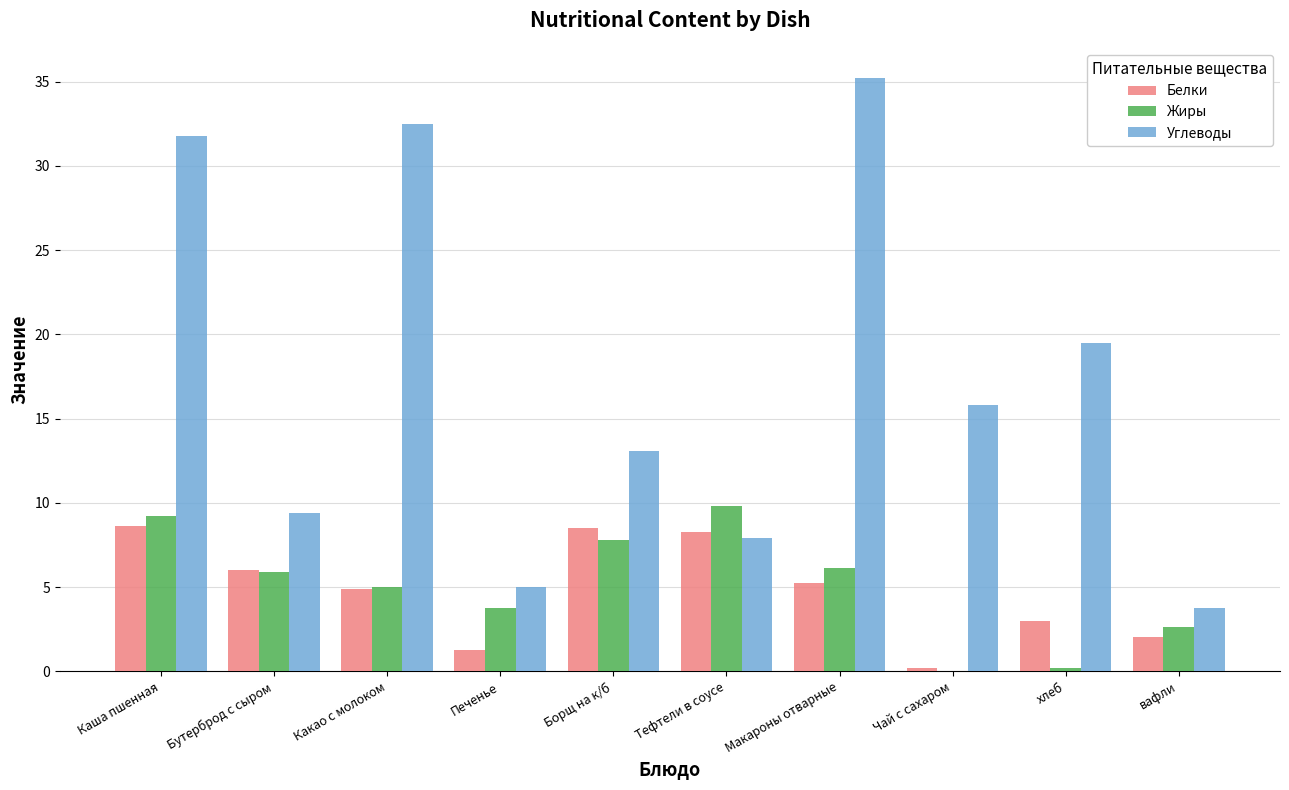

Which series has the widest spread of values?

Углеводы